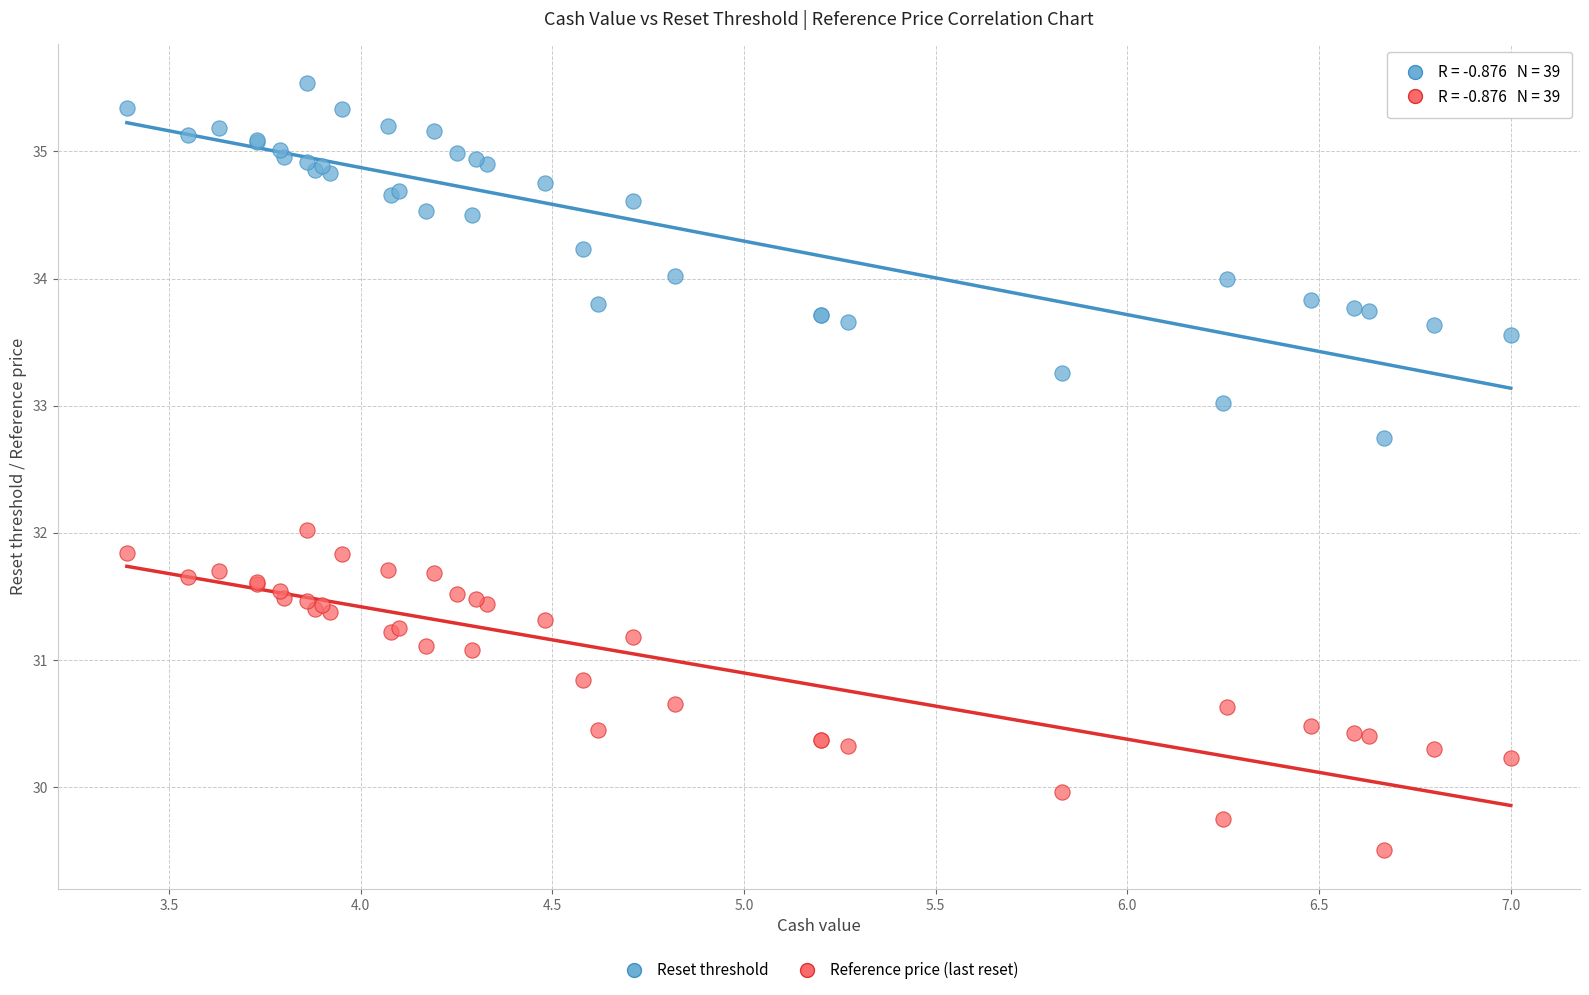

What is the X range (max minus min) for the scatter plot?

3.6